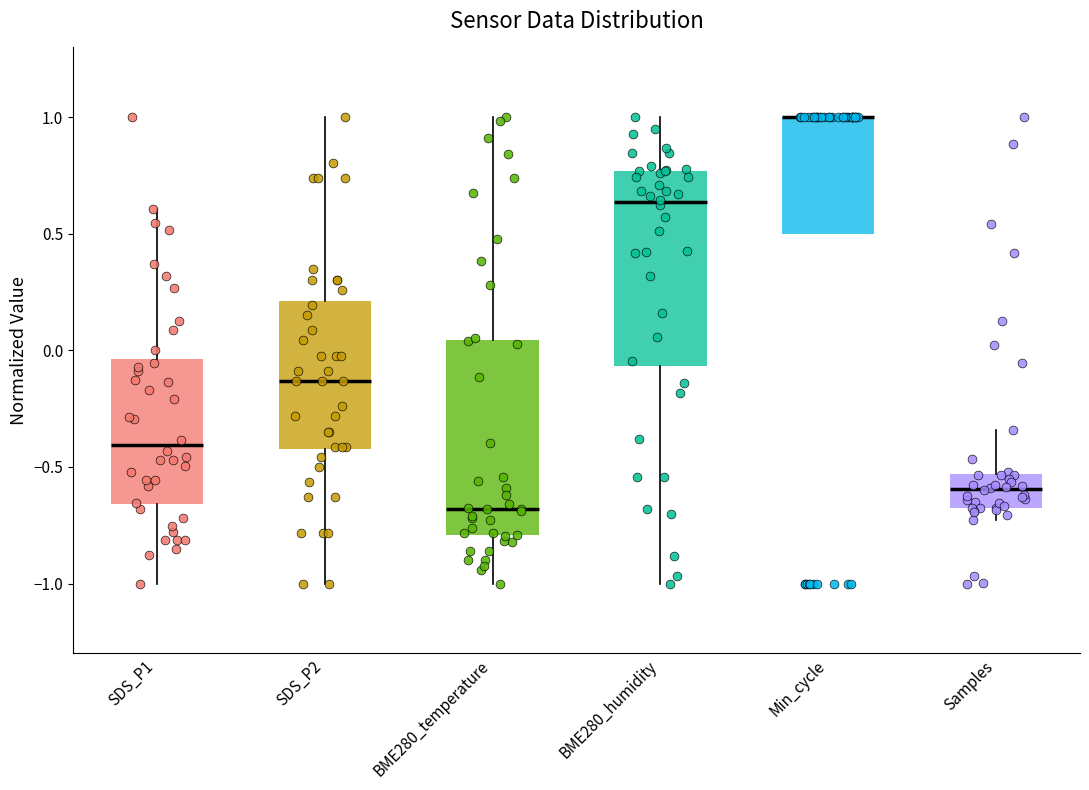

Where is the upper edge of the box for Min_cycle on the y-axis? The values are not printed on the chart, so give them approximately, as read against the axis.

1.00